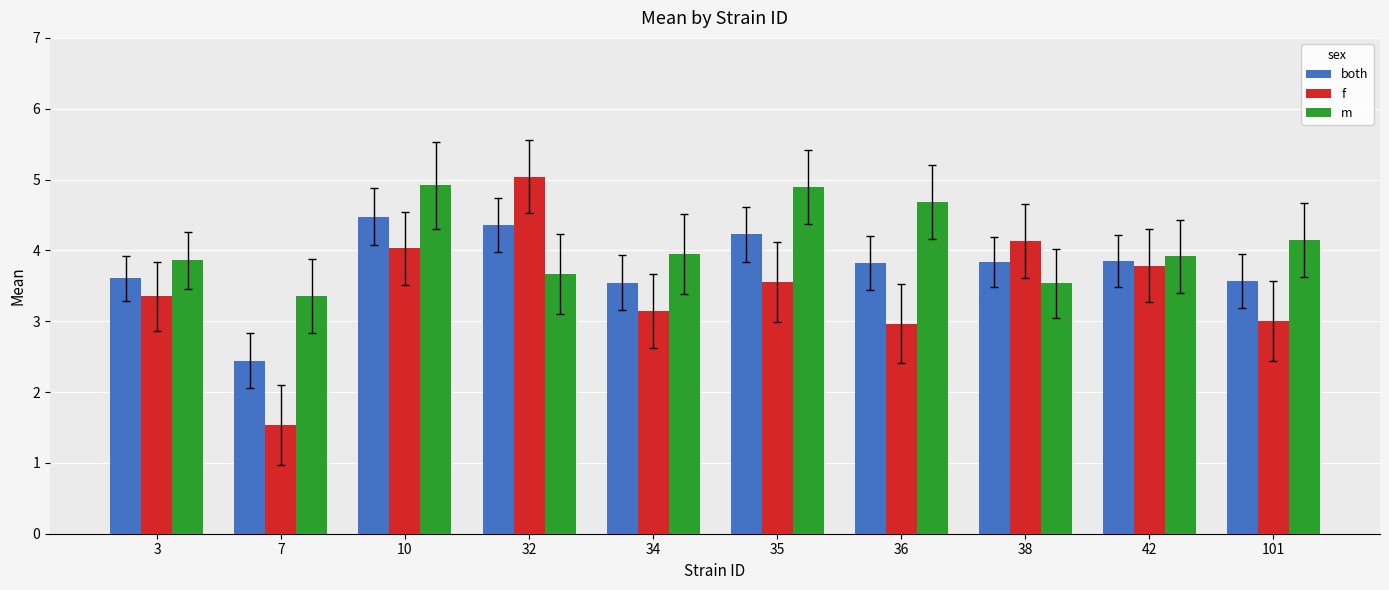

Between 10 and 101, which series saw the biggest shift?

f